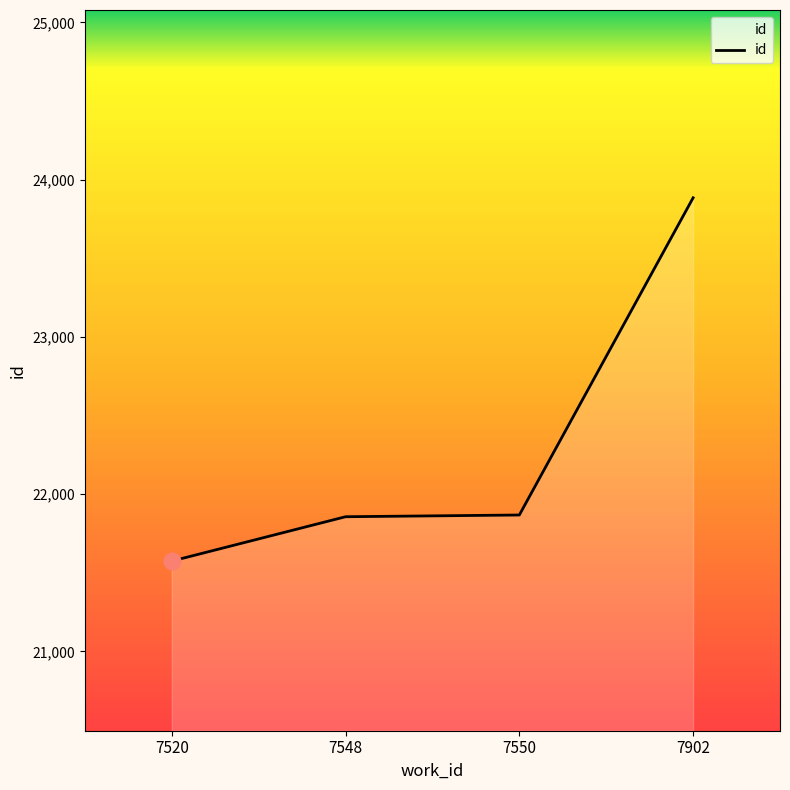

How many lines are shown in the chart?

1